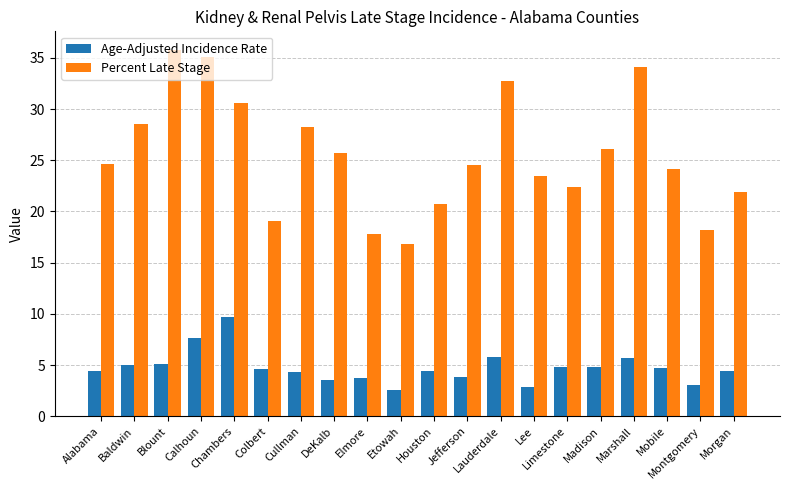

How many bars are there in total?

40